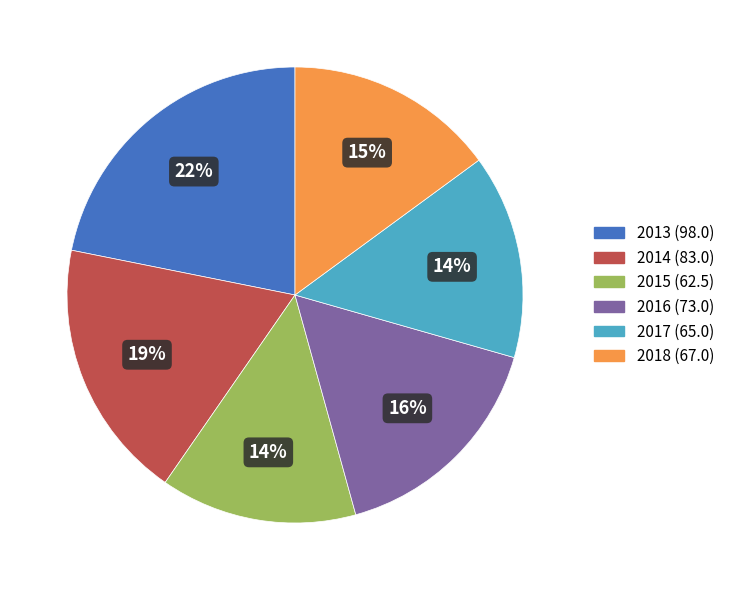

To the nearest percent, what is the average slice percentage?

17%